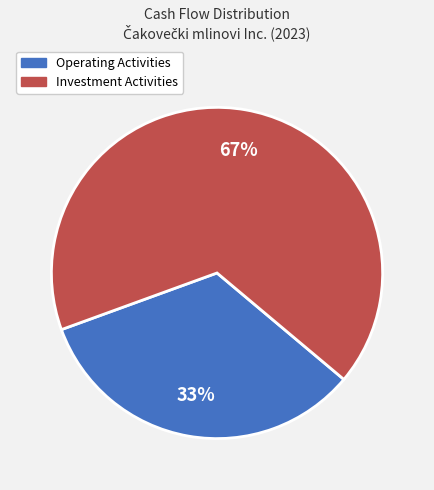

Is there any slice that represents more than half of the pie?

Yes